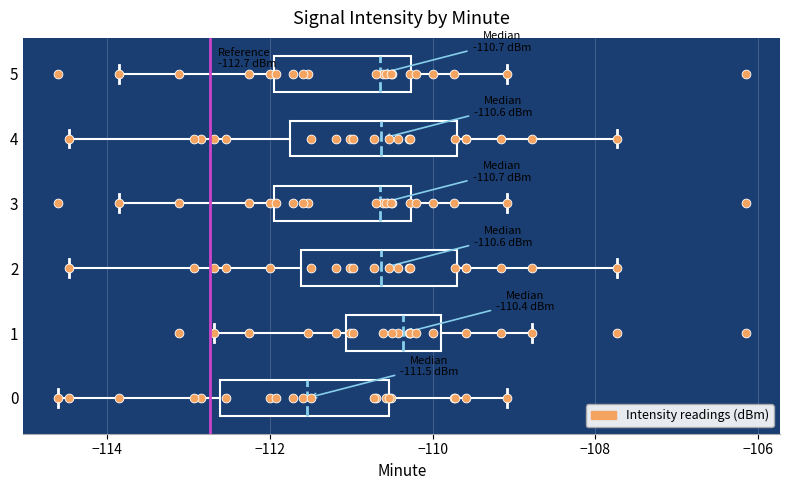

Which box's median line is the furthest to the right?

1